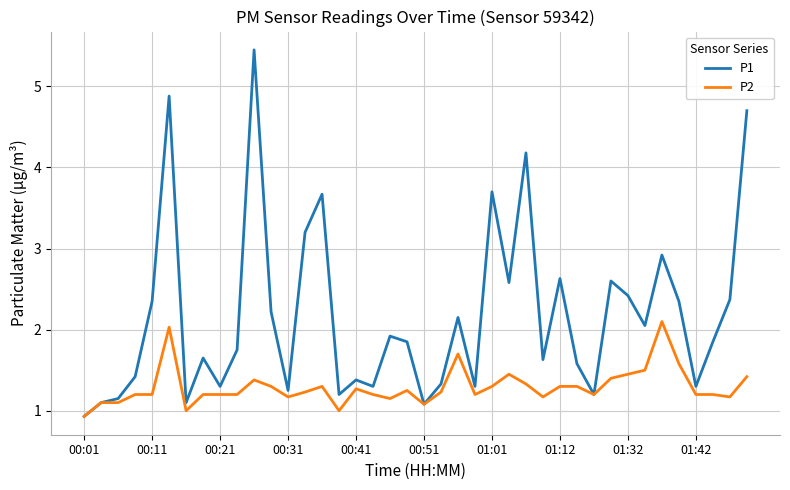

List the series in order of their overall mean, highest first.

P1, P2